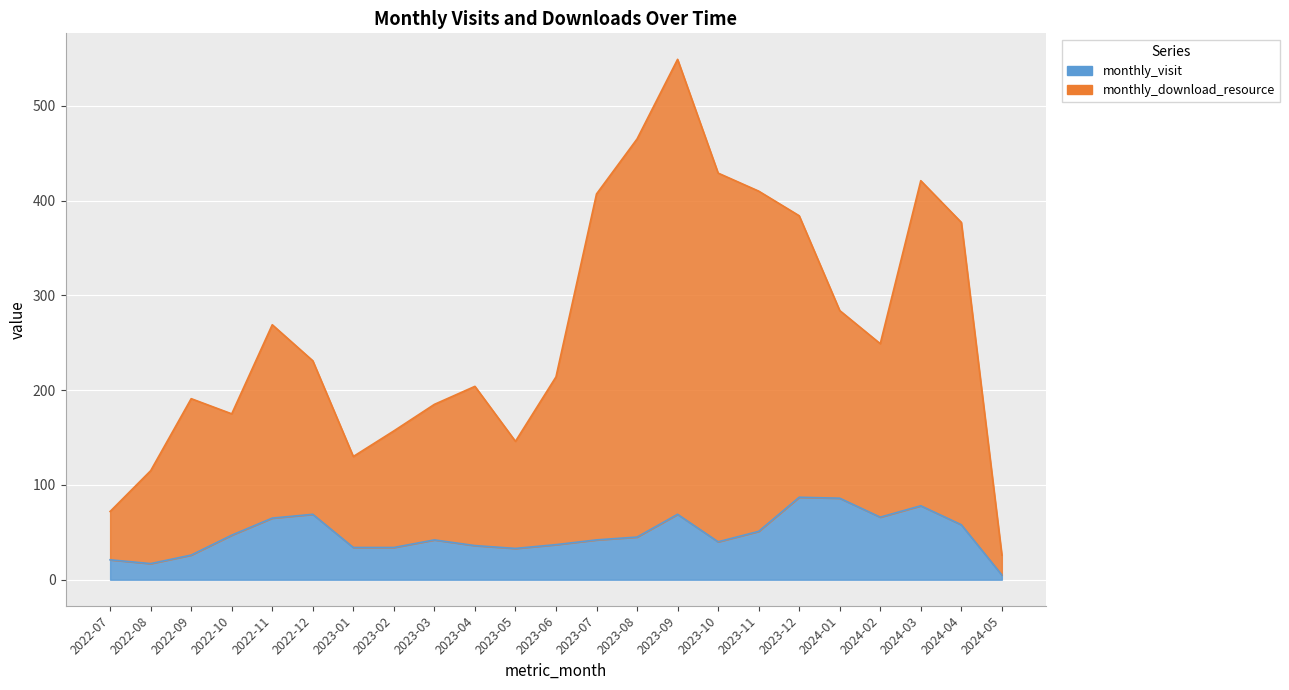

True or false: monthly_download_resource and monthly_visit intersect in this chart.

False